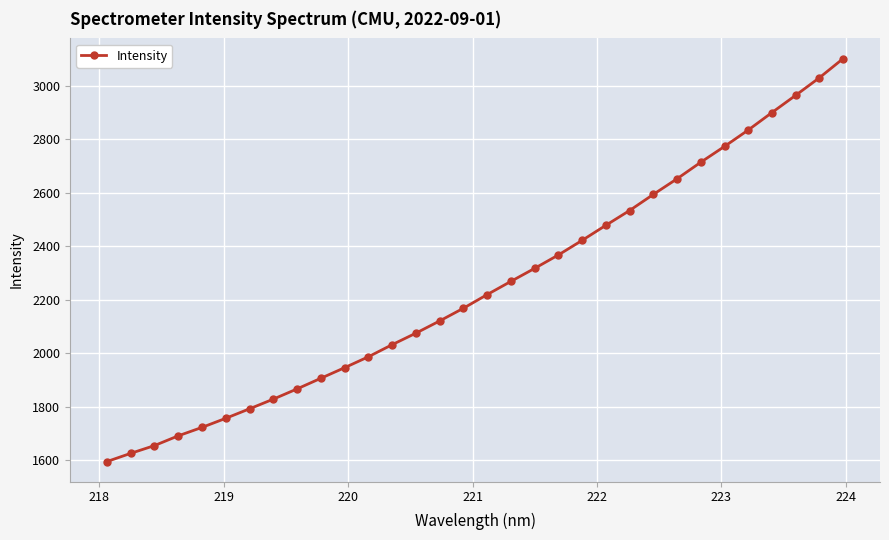

What is the greatest value displayed?

3102.7